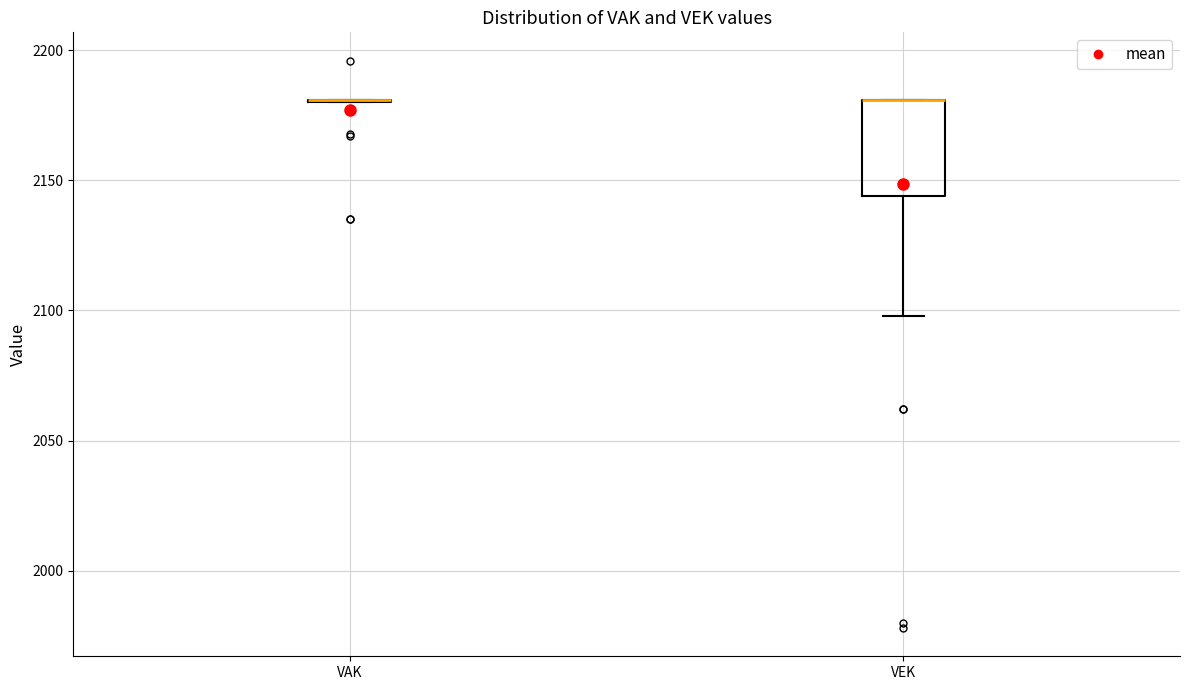

Comparing the boxes themselves (not the whiskers), which one is the tallest?

VEK